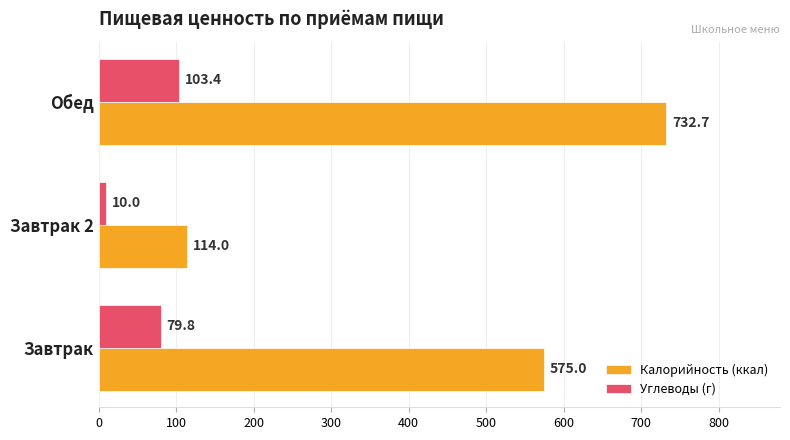

At which label does Углеводы (г) reach its minimum?

Завтрак 2